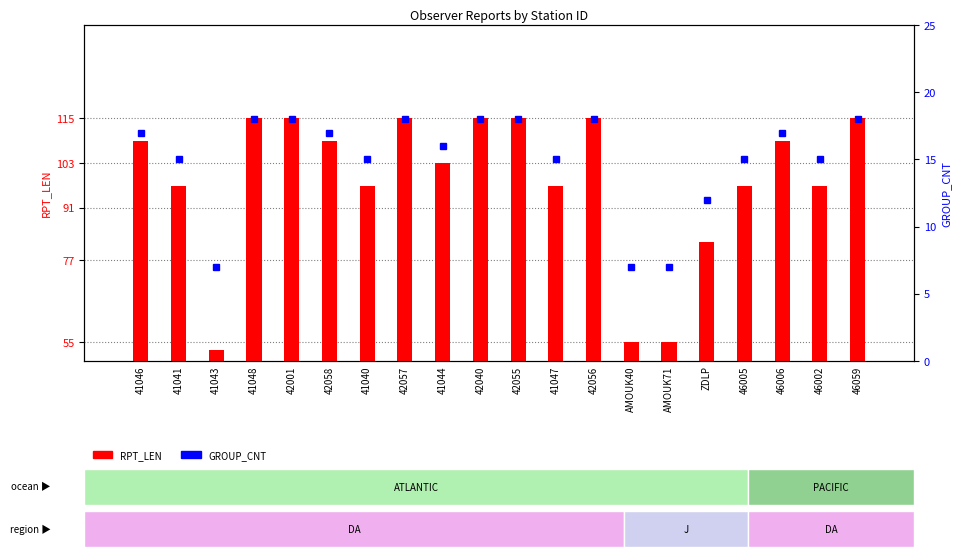

Is the value of RPT_LEN at 42001 greater than the value of GROUP_CNT at 46002?

Yes